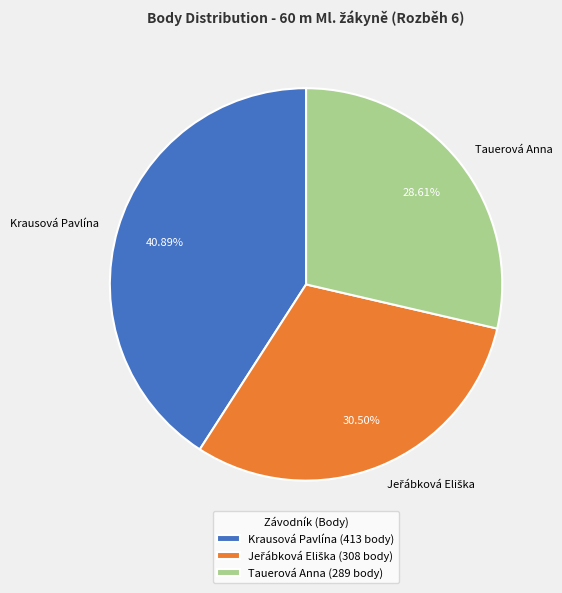

Which has a higher value, Tauerová Anna or Krausová Pavlína?

Krausová Pavlína